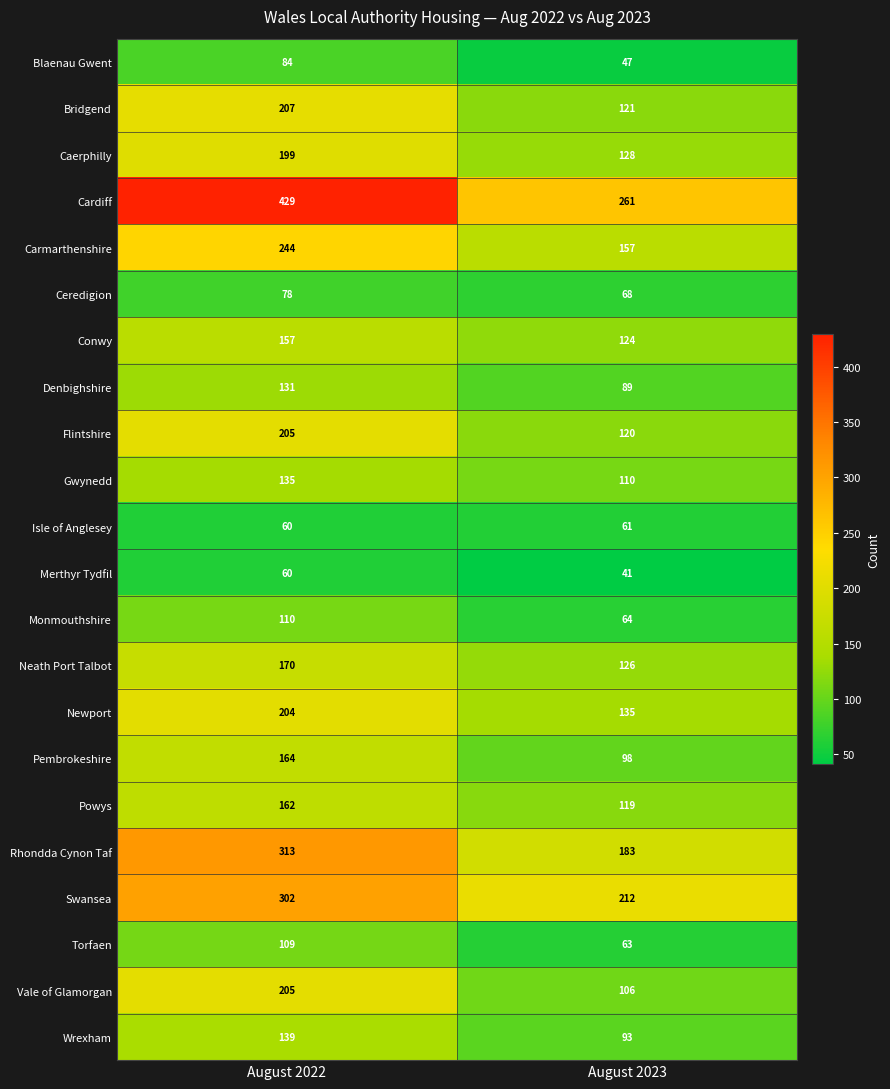

Which series has the widest spread of values?

Cardiff